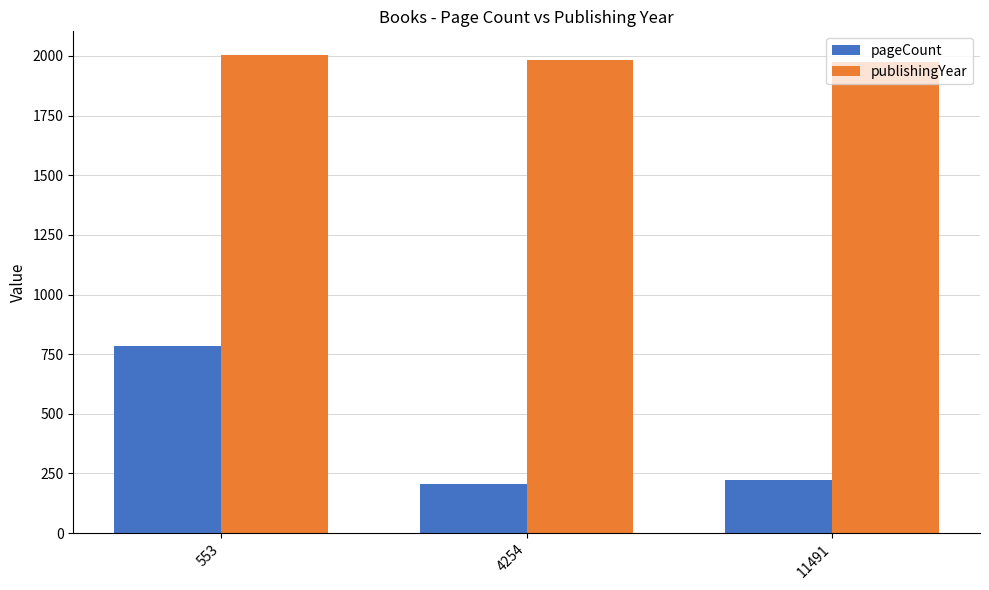

How many bars are there in each group?

2